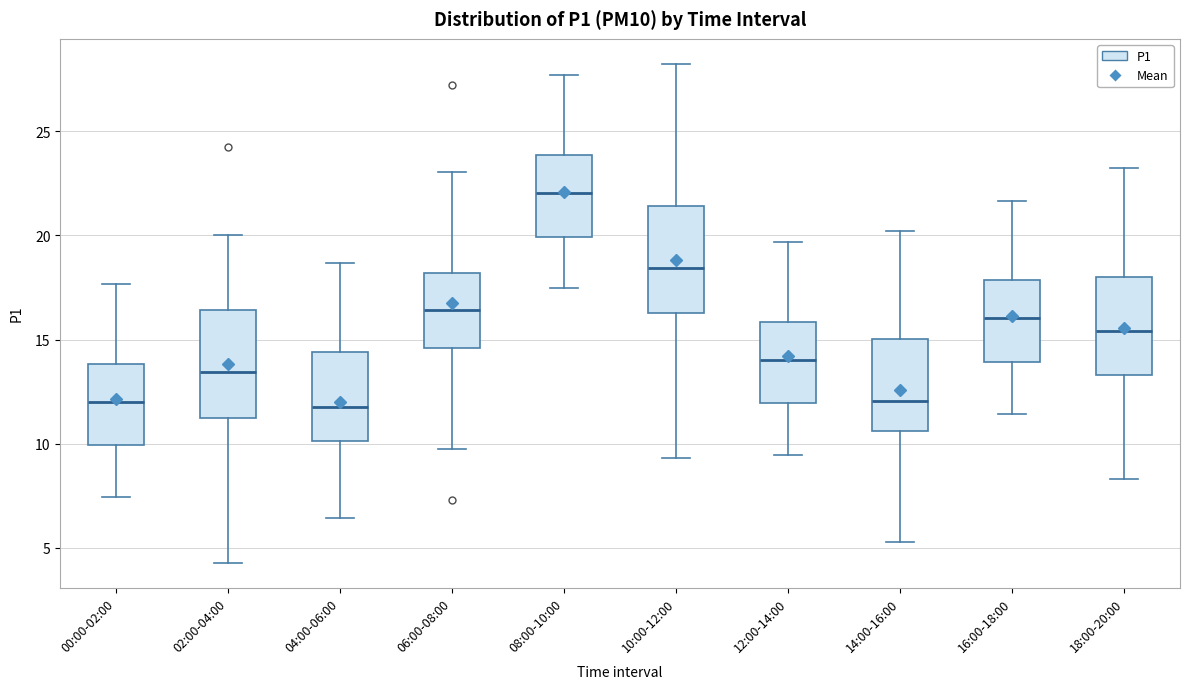

Reading left to right, read every box against the y-axis: the position of its median line, the range the box covers, and the ends of its whiskers. The values are not printed on the chart, so give them approximately, as read against the axis.

00:00-02:00: median 12.0, box 10.0 to 14.0, whiskers 7.5 to 17.5
02:00-04:00: median 13.5, box 11.5 to 16.5, whiskers 4.5 to 20.0
04:00-06:00: median 12.0, box 10.0 to 14.5, whiskers 6.5 to 18.5
06:00-08:00: median 16.5, box 14.5 to 18.0, whiskers 10.0 to 23.0
08:00-10:00: median 22.0, box 20.0 to 24.0, whiskers 17.5 to 27.5
10:00-12:00: median 18.5, box 16.5 to 21.5, whiskers 9.5 to 28.0
12:00-14:00: median 14.0, box 12.0 to 16.0, whiskers 9.5 to 19.5
14:00-16:00: median 12.0, box 10.5 to 15.0, whiskers 5.5 to 20.0
16:00-18:00: median 16.0, box 14.0 to 18.0, whiskers 11.5 to 21.5
18:00-20:00: median 15.5, box 13.5 to 18.0, whiskers 8.5 to 23.0